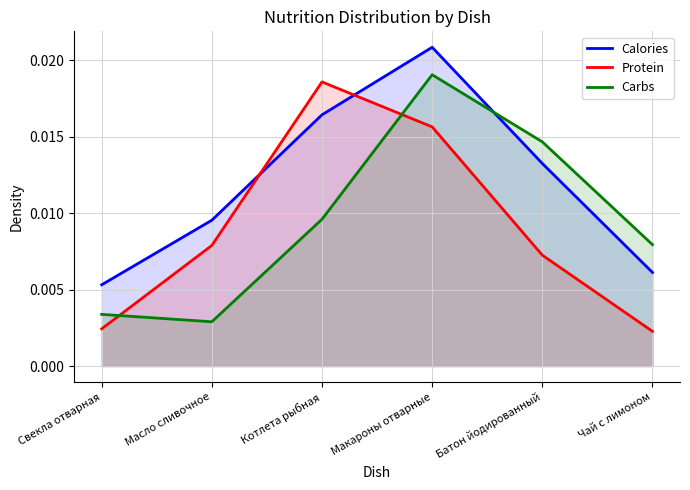

After their last crossing, which series has the higher values: Calories or Carbs?

Carbs